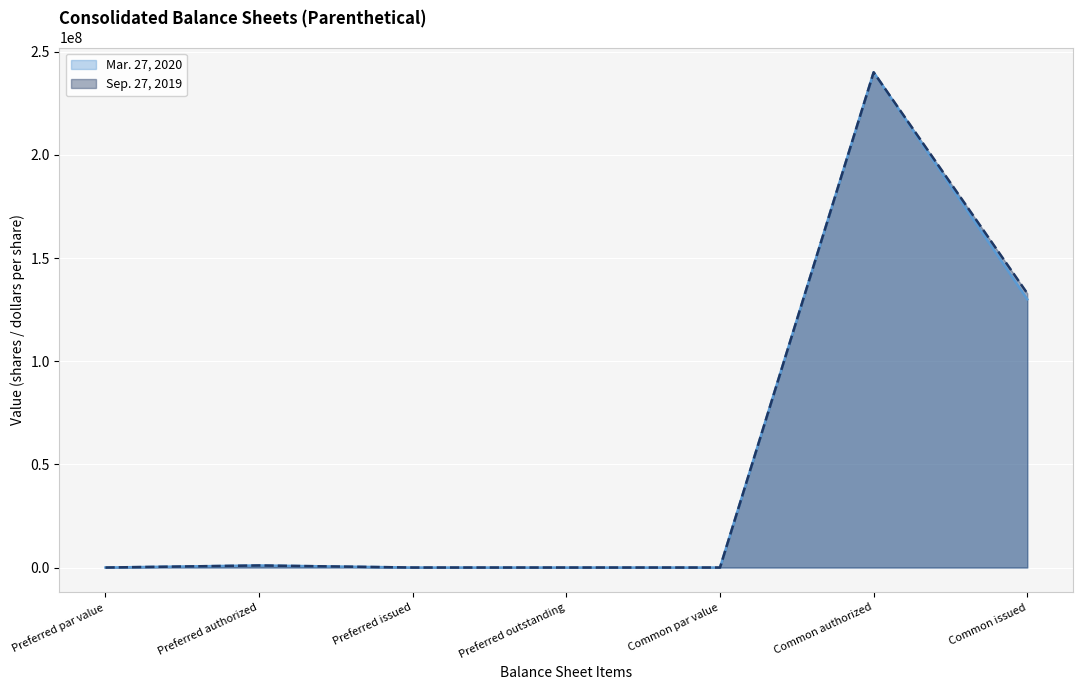

How many data points in Mar. 27, 2020 are less than 1?

2